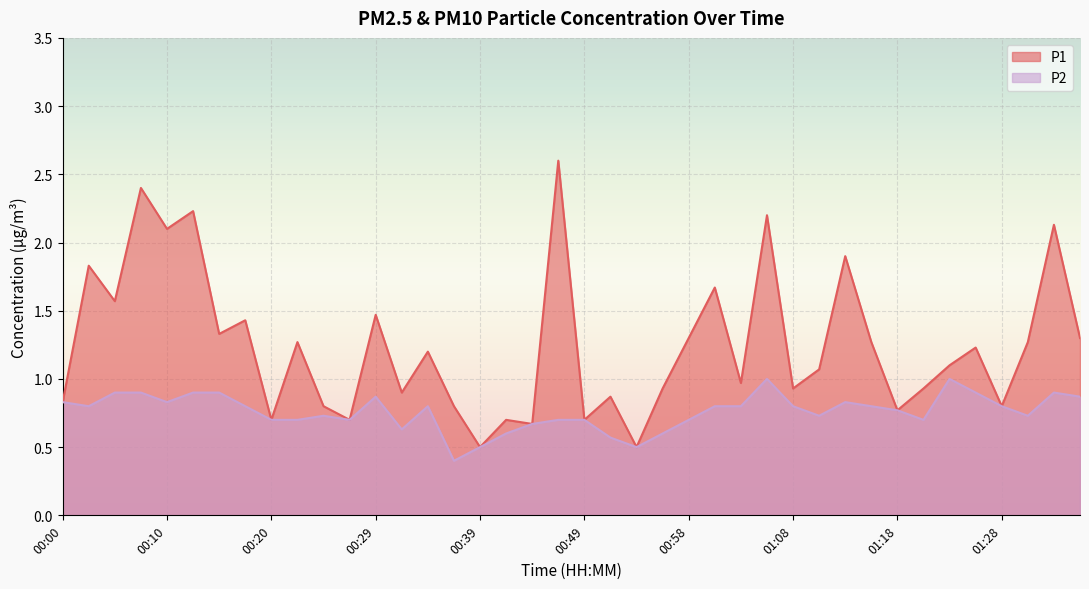

What is the label of the 20th point from the right?

00:49